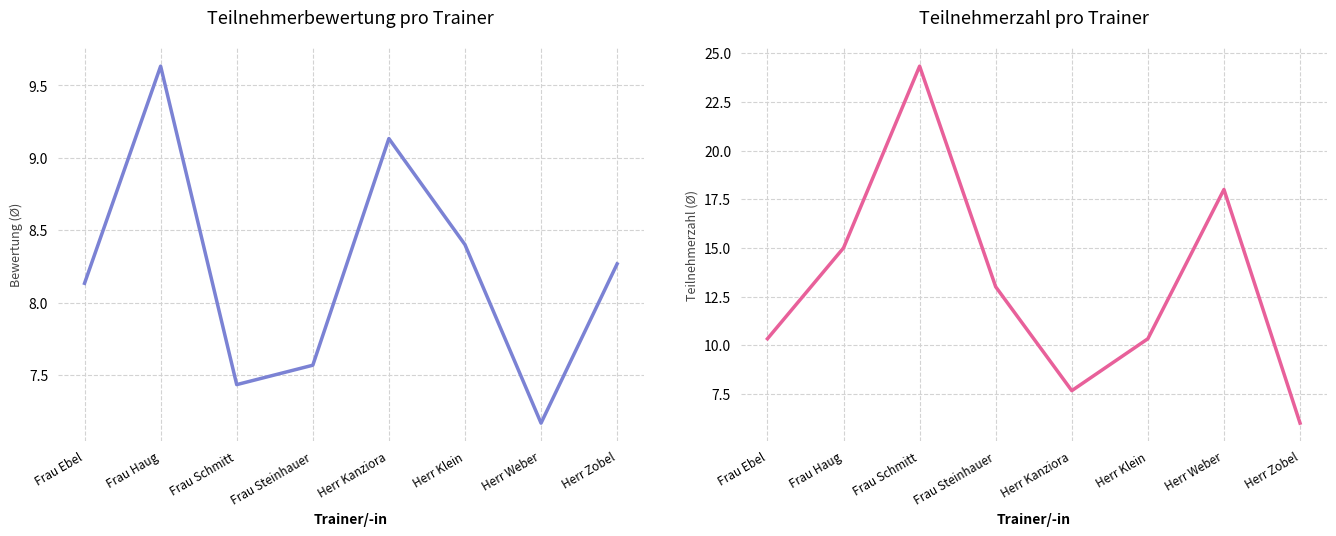

Reading left to right, transcribe all the data shown in this chart.

Teilnehmerbewertung: 8.1	9.6	7.4	7.6	9.1	8.4	7.2	8.3
Teilnehmerzahl: 10.3	15.0	24.3	13.0	7.7	10.3	18.0	6.0